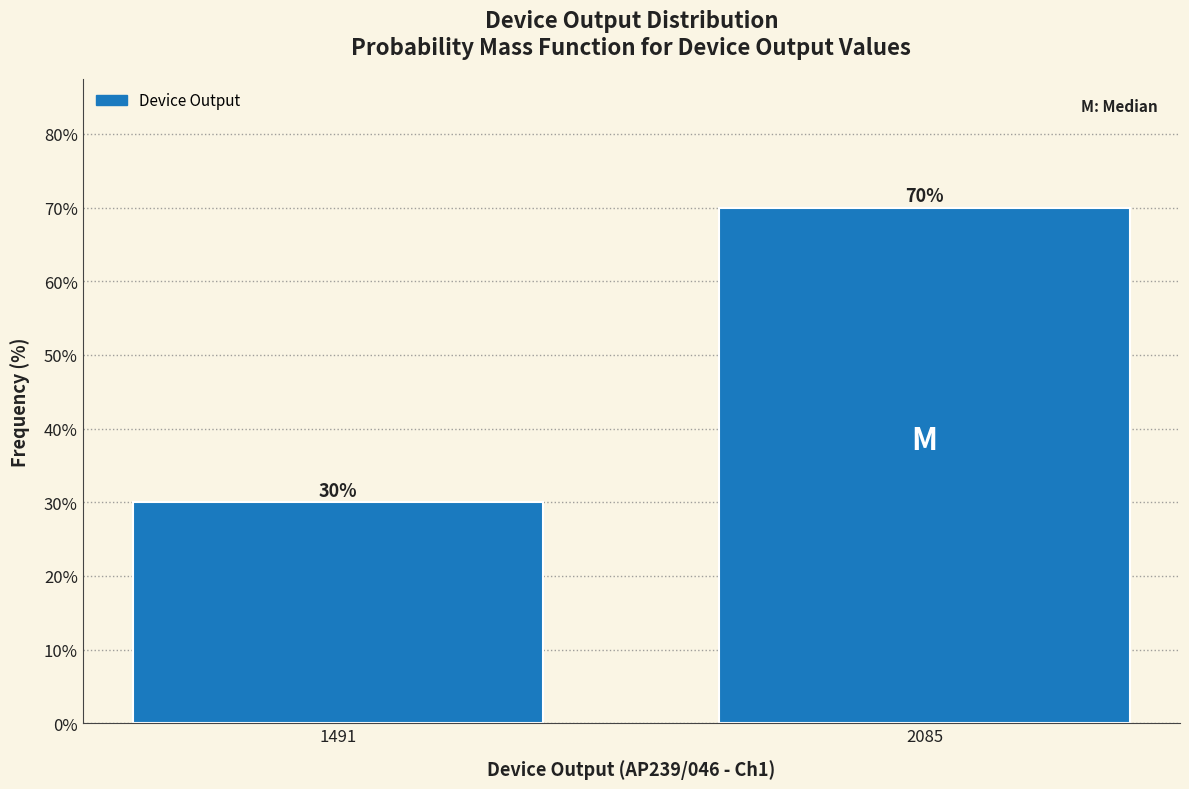

Reading left to right, list all the values displayed in this chart.

30	70